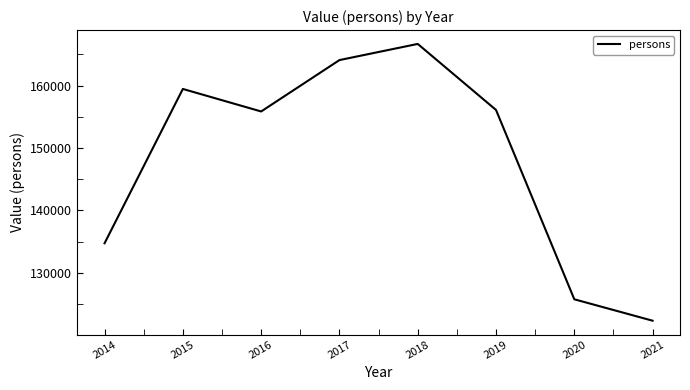

Reading left to right, transcribe all the data shown in this chart.

2014=134752	2015=159480	2016=155870	2017=164105	2018=166695	2019=156114	2020=125770	2021=122337